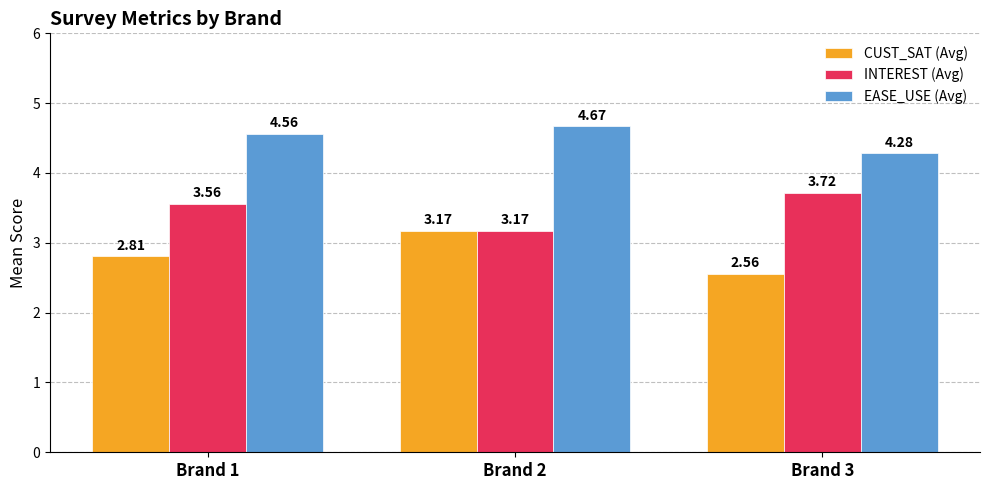

Rank the series by their maximum value, from highest to lowest.

EASE_USE (Avg), INTEREST (Avg), CUST_SAT (Avg)